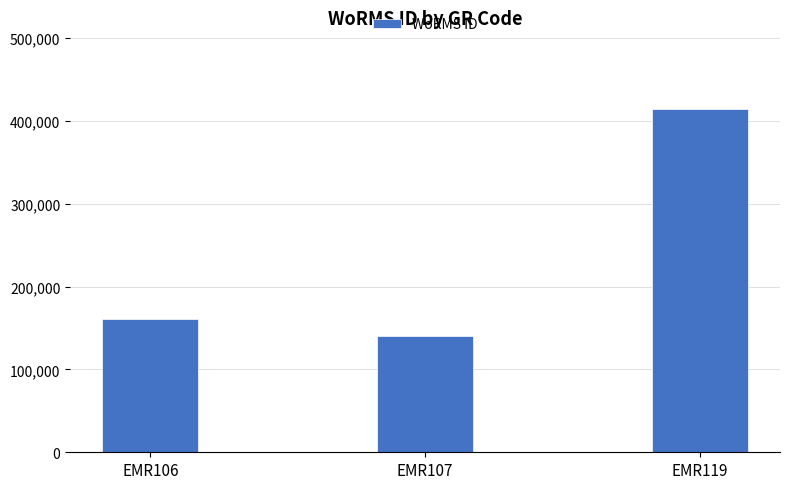

What is the difference between the values at EMR107 and EMR119?

272906